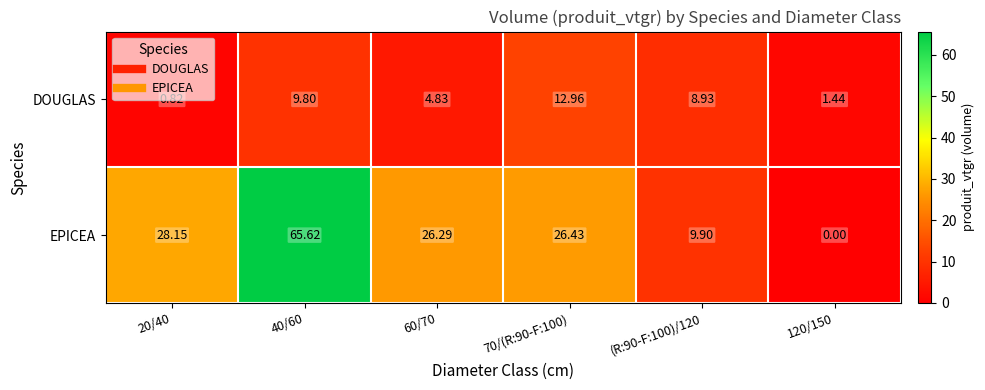

Rank the series at 40/60 from highest to lowest value.

EPICEA, DOUGLAS